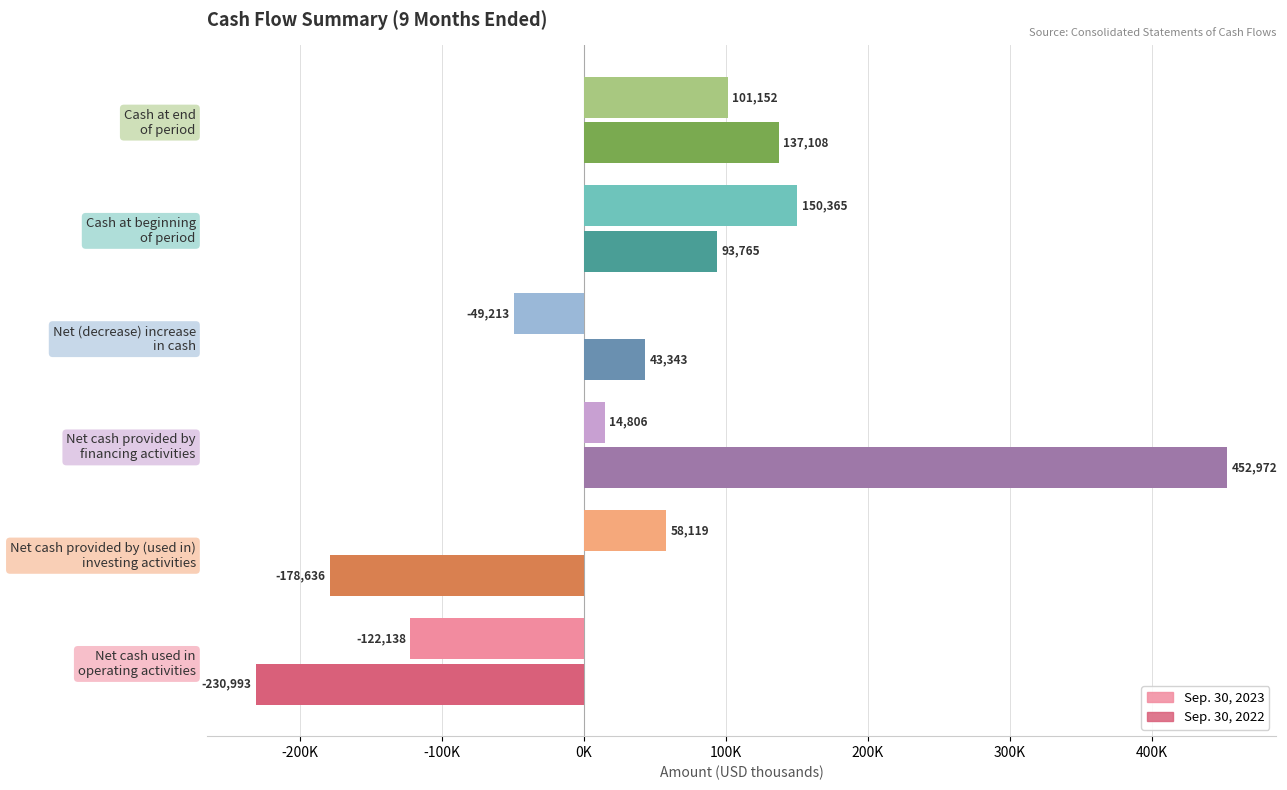

What are all the series names shown in the legend?

Sep. 30, 2023, Sep. 30, 2022